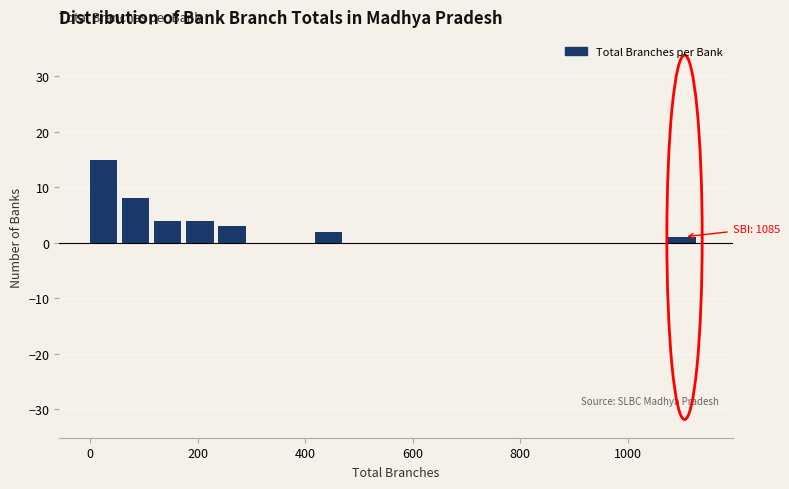

Read against the x-axis, roughly where is the centre of the tallest bar?

20